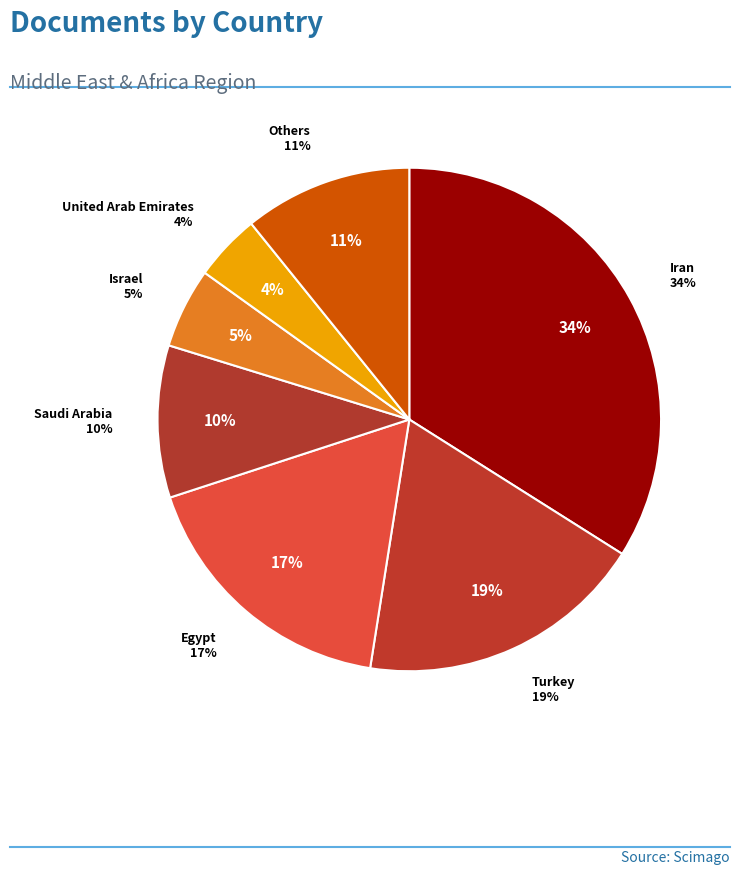

What percentage is the Saudi Arabia slice, to the nearest percent?

10%